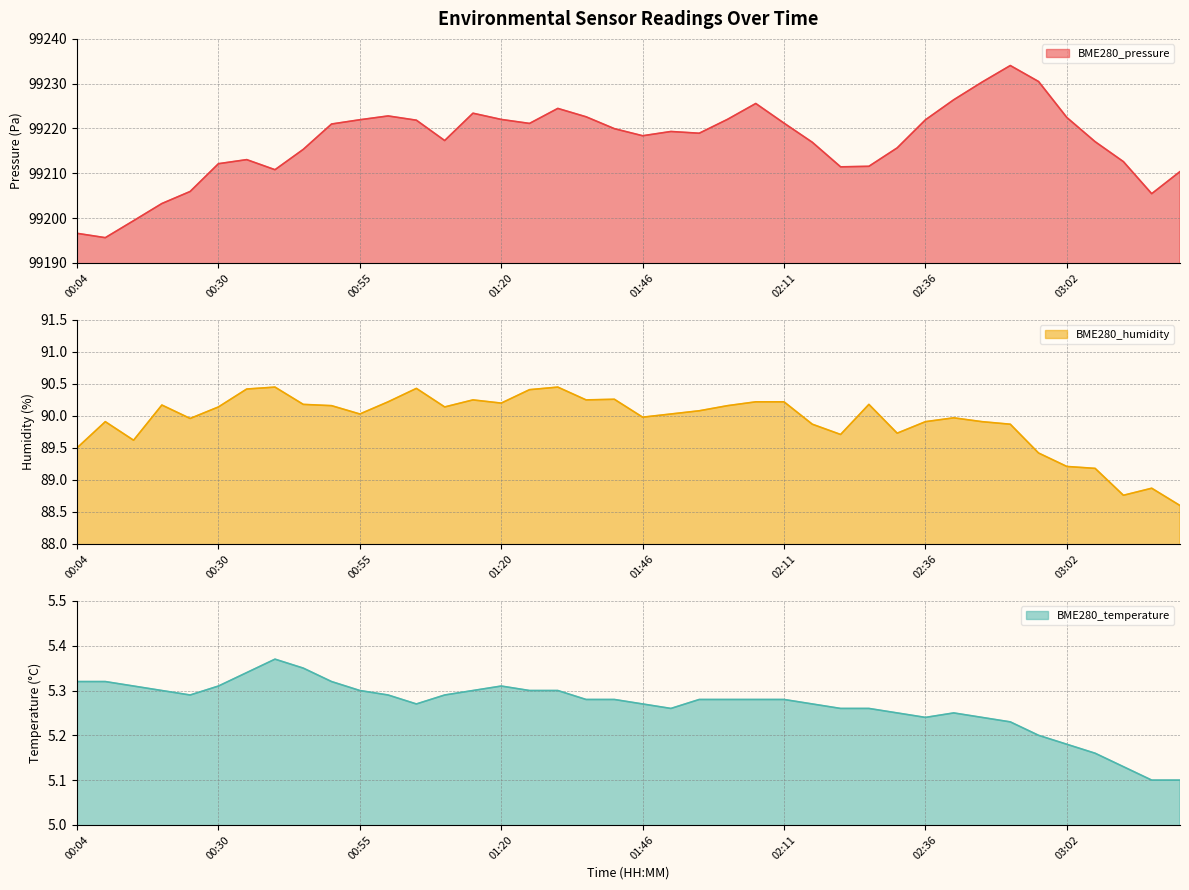

The value of BME280_pressure at 03:02 is 169606.0. True or false?

False